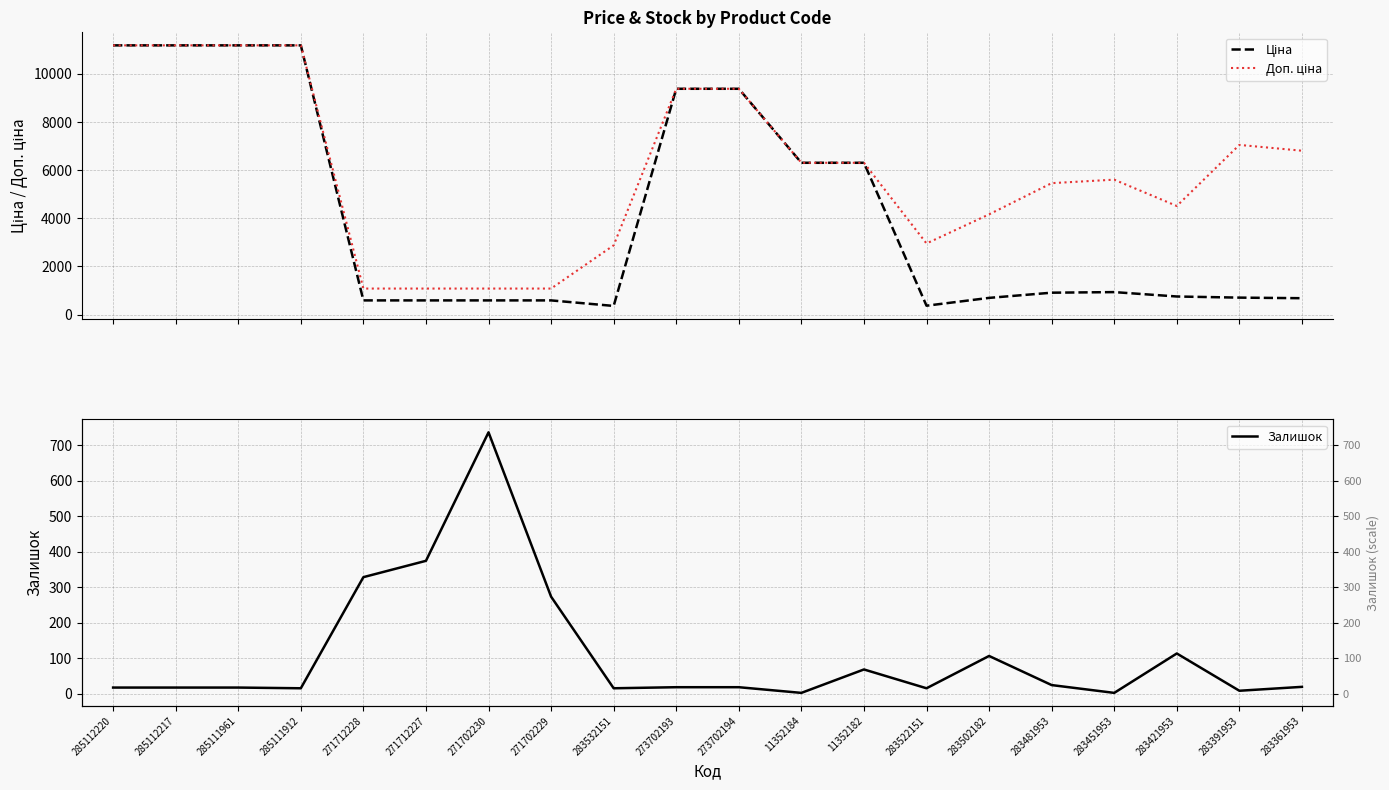

Count the number of data series in this chart.

3